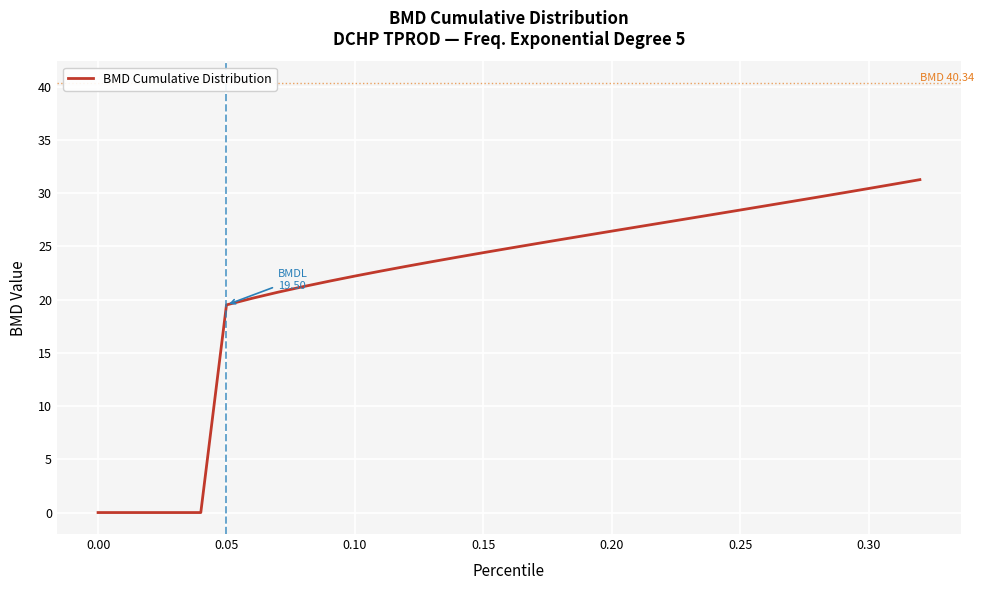

What is the greatest value displayed?

31.3